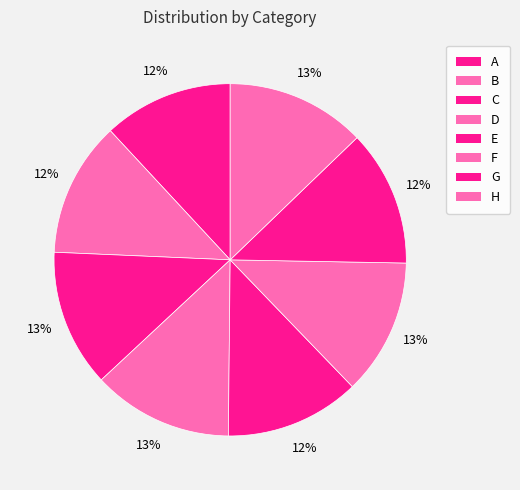

To the nearest percent, what is the difference between the A and H slice percentages?

1%